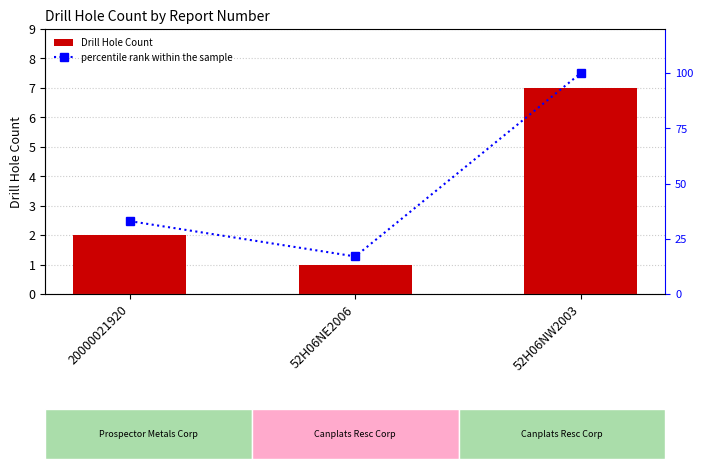

What value does the Drill Hole Count series have at 52H06NE2006?

1